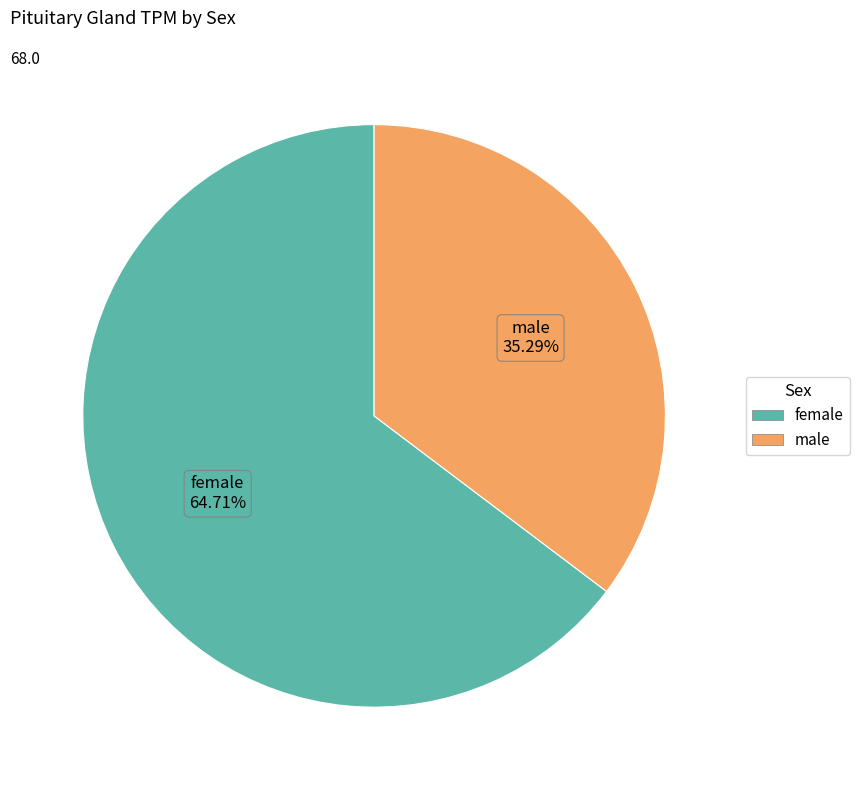

Is there a majority slice in this chart?

Yes